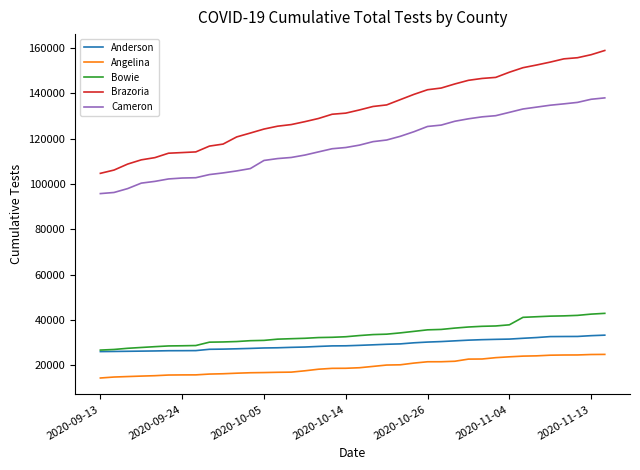

What is the greatest value displayed?

158794